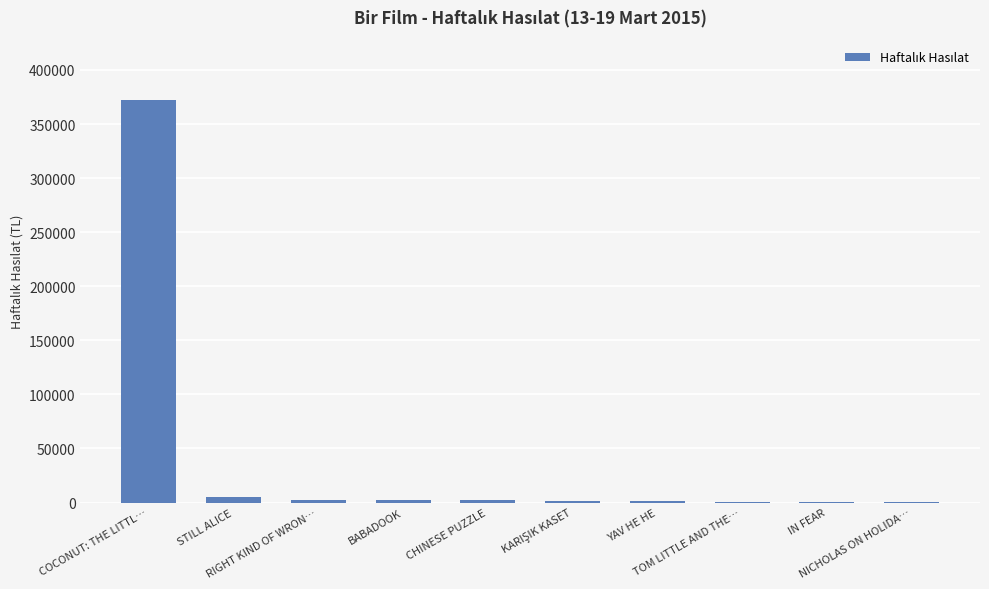

What is the greatest value displayed?

371892.0